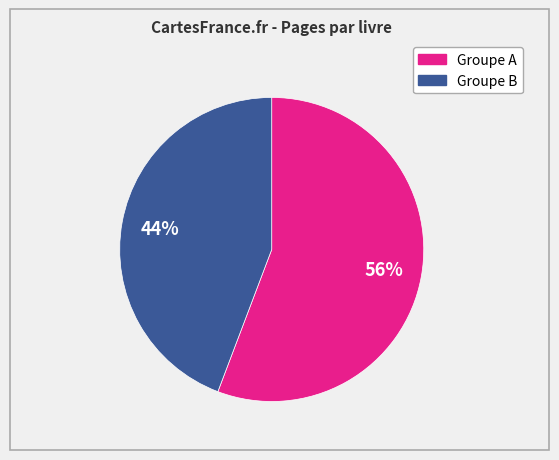

To the nearest percent, what is the average slice percentage?

50%